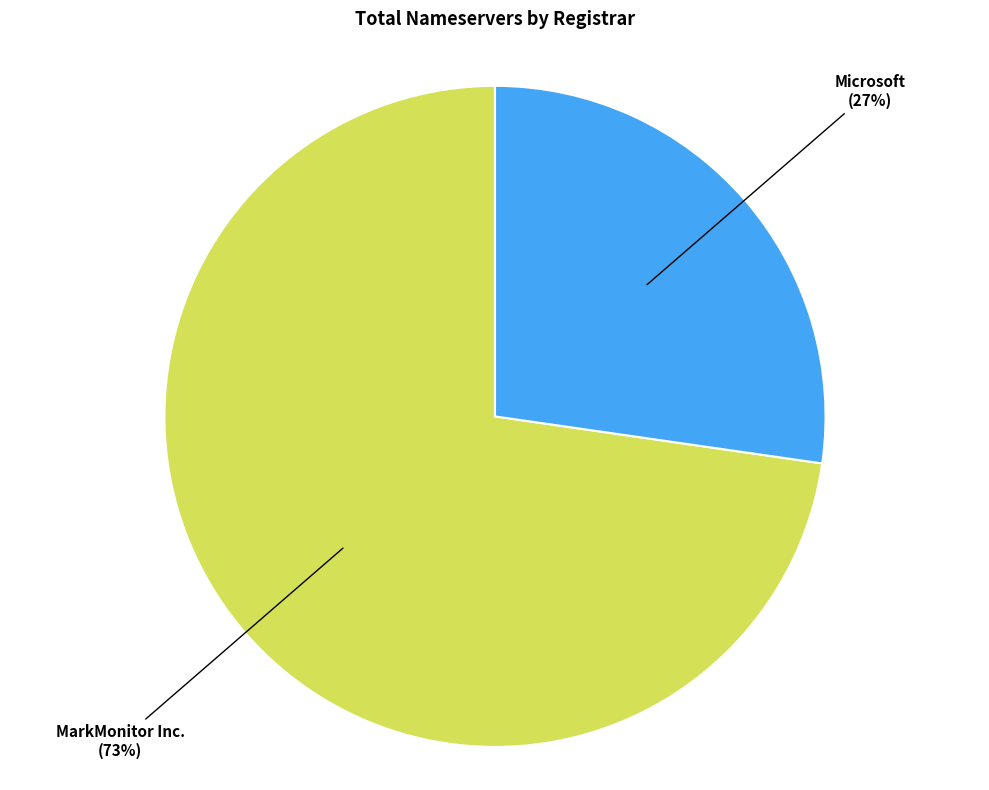

Do Microsoft and MarkMonitor Inc. together represent more than half of the pie?

Yes